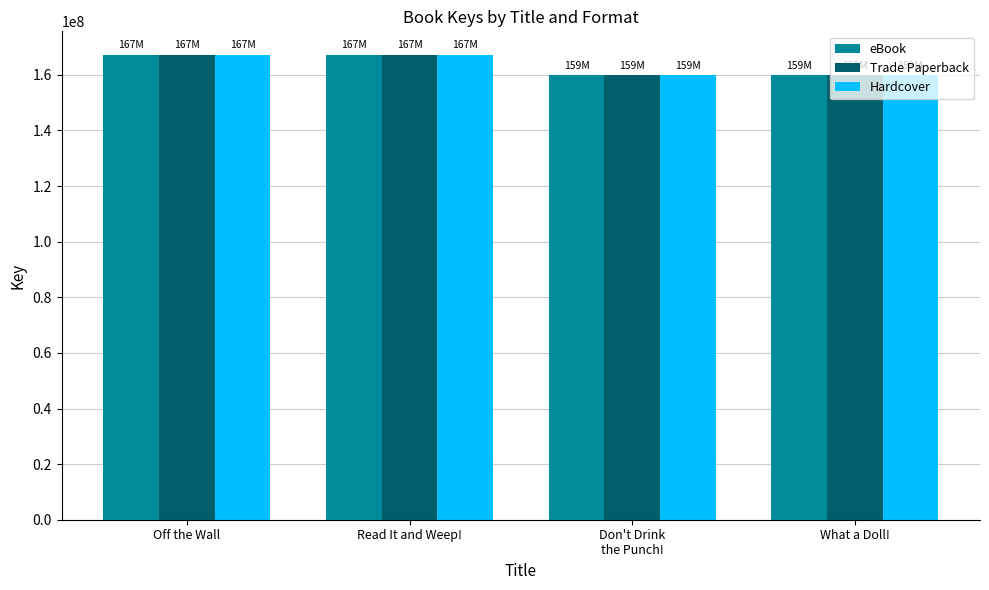

Is it true that eBook equals 159881493 at What a Doll!?

True